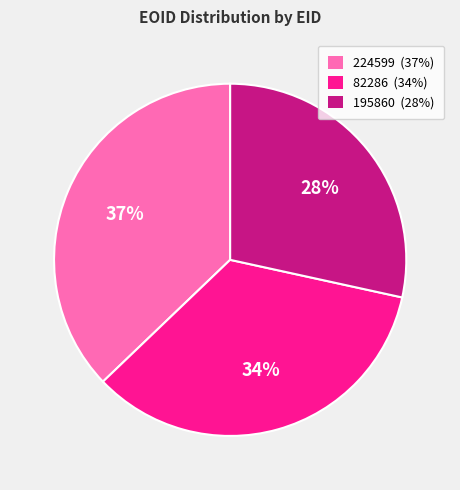

What is the smallest slice in the pie chart?

195860